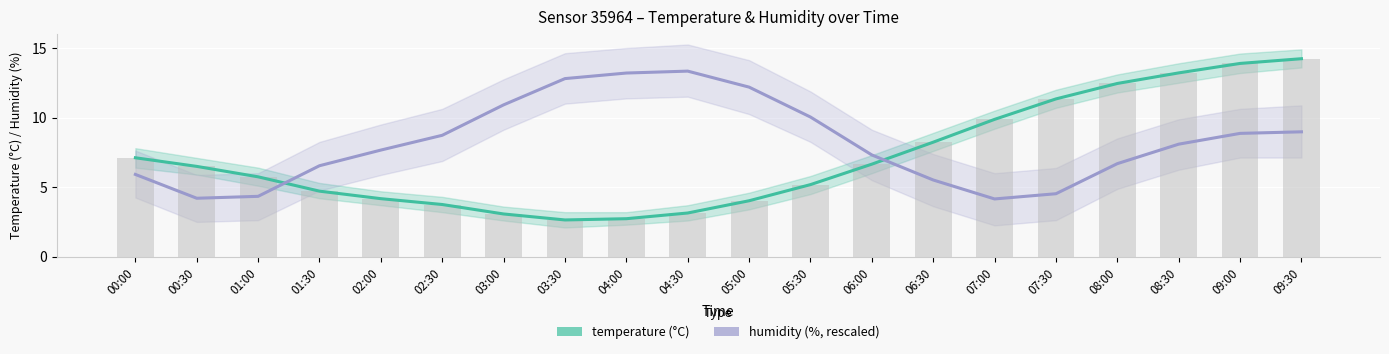

What is the label of the 17th bar from the left?

08:00